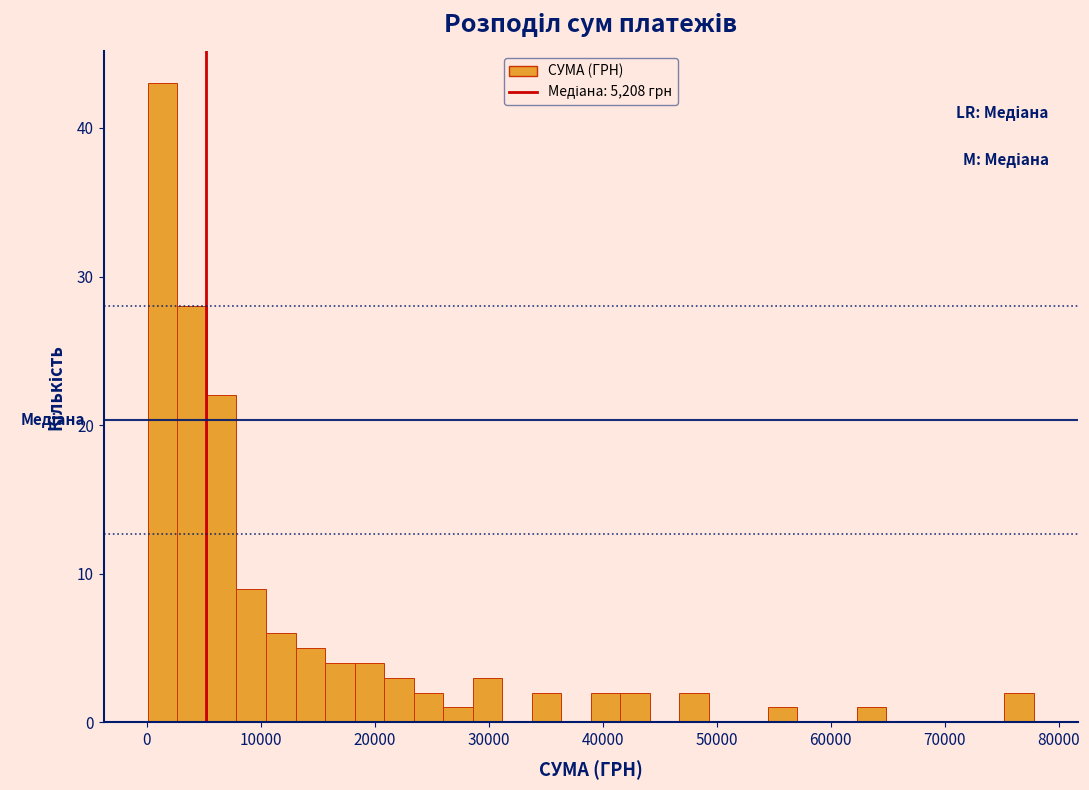

Around what value on the x-axis is the tallest bar? Give the approximate position of its centre, as read against the axis.

1000